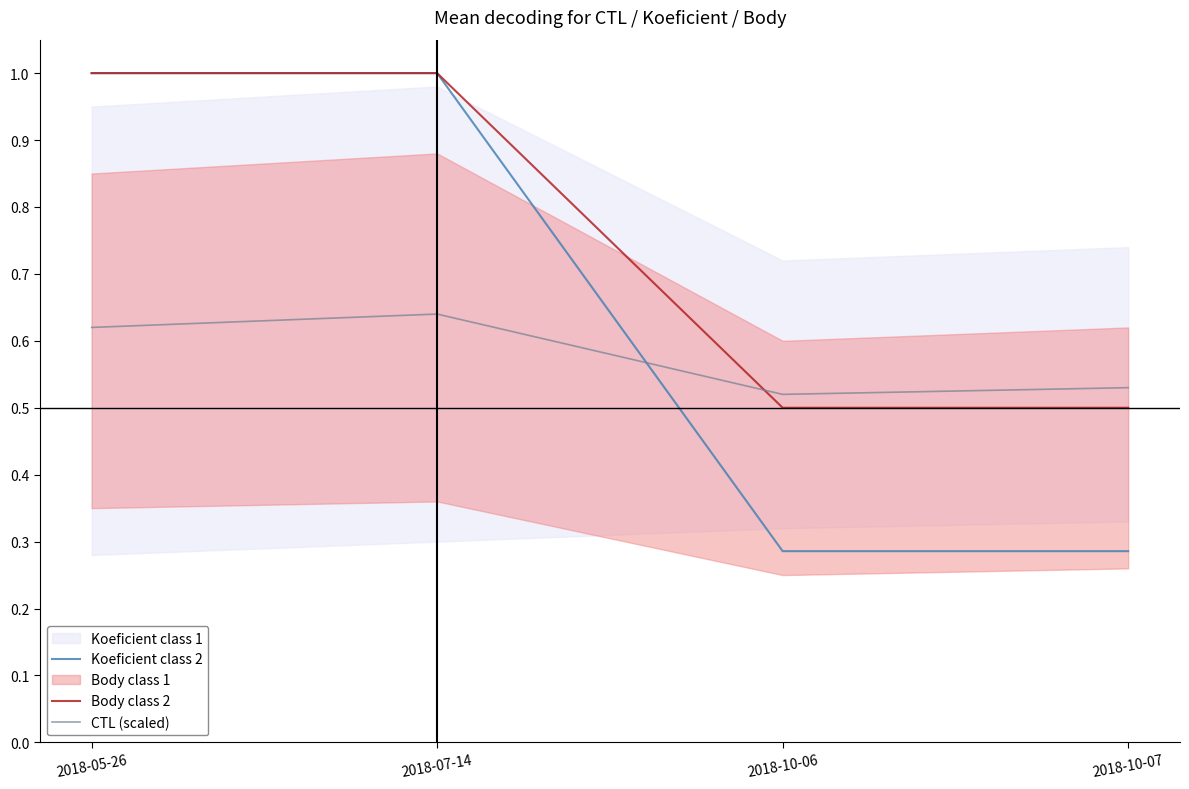

What is the difference between the maximum and minimum values in the Koeficient class 2 series?

0.7